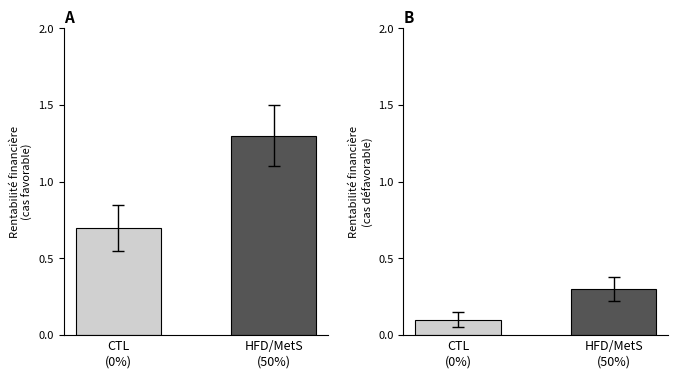

What is the difference between the highest and lowest values at HFD/MetS
(50%)?

1.0